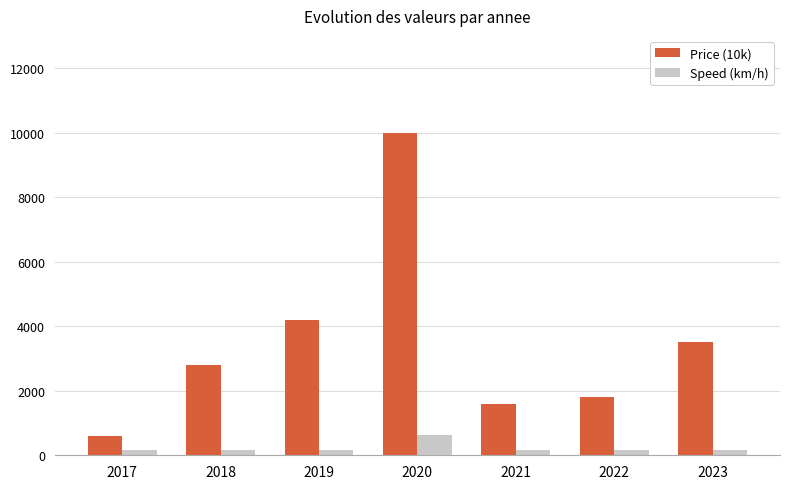

Between 2018 and 2022, which series saw the biggest shift?

Price (10k)